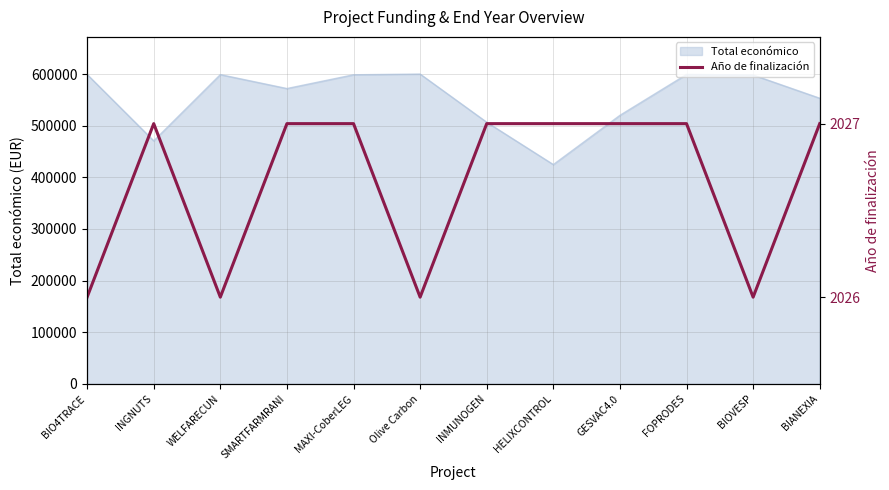

How many lines are shown in the chart?

1